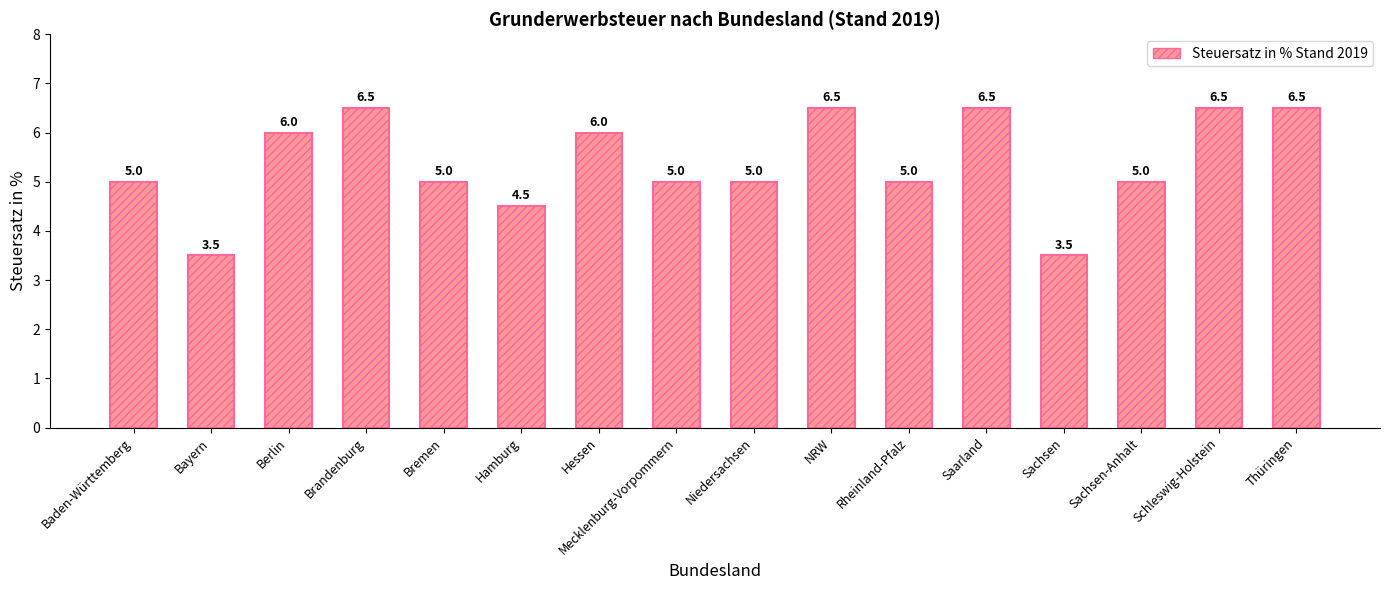

The value at Hamburg is 2.7. True or false?

False